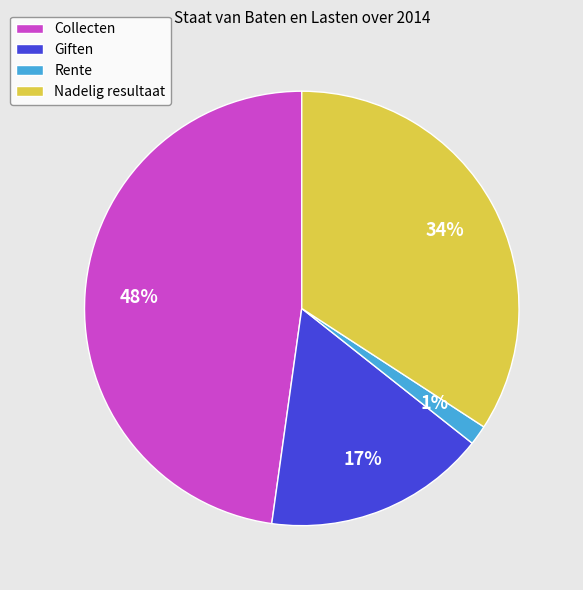

What is the largest slice in the pie chart?

Collecten